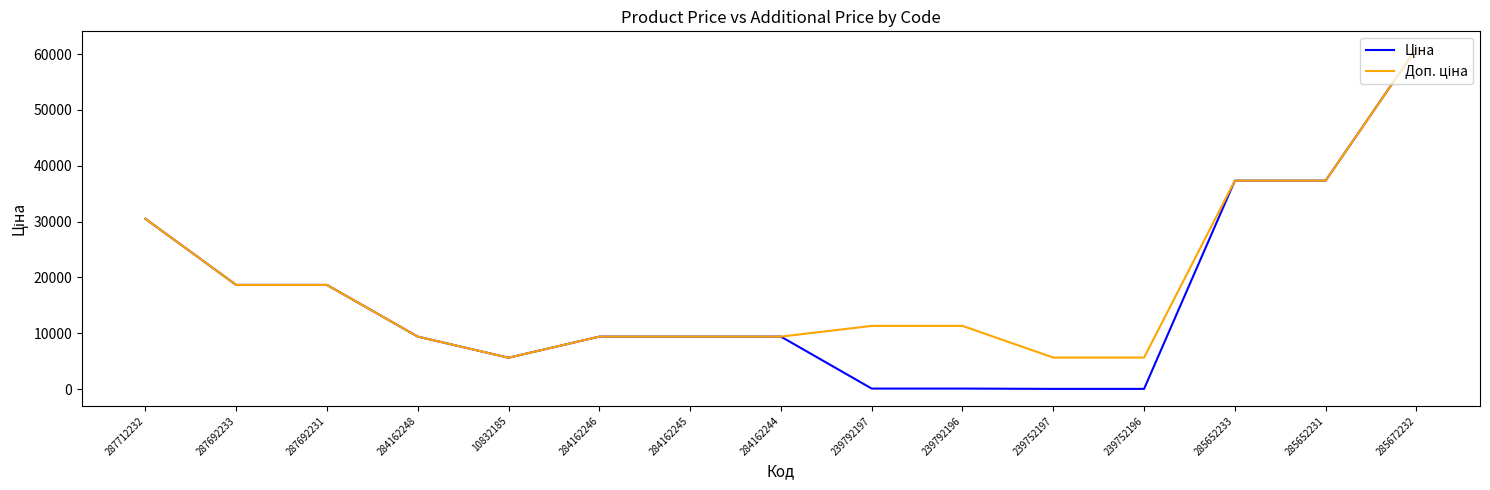

At which category is the sum across all series the highest?

285672232